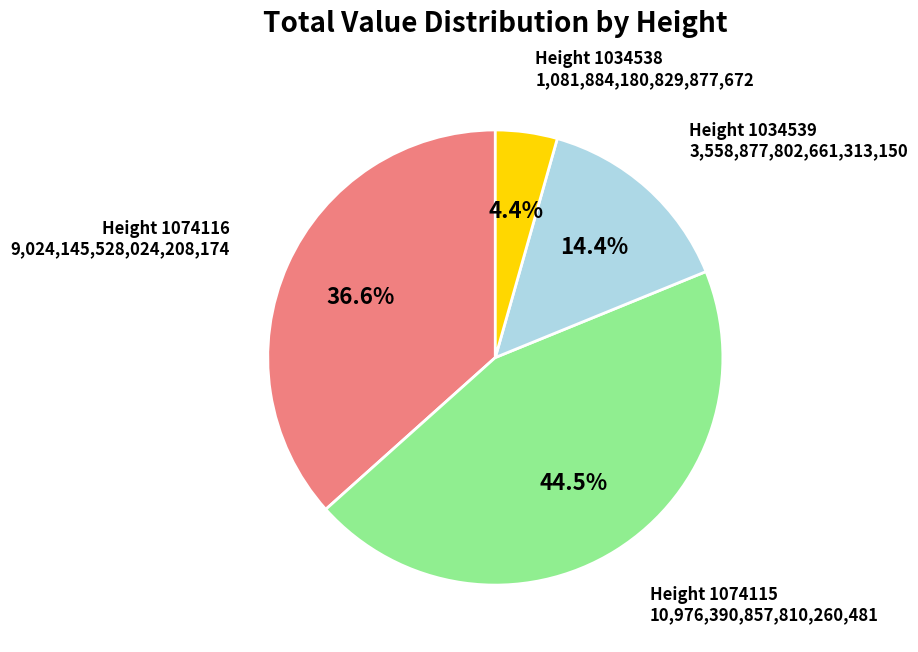

Is there a majority slice in this chart?

No